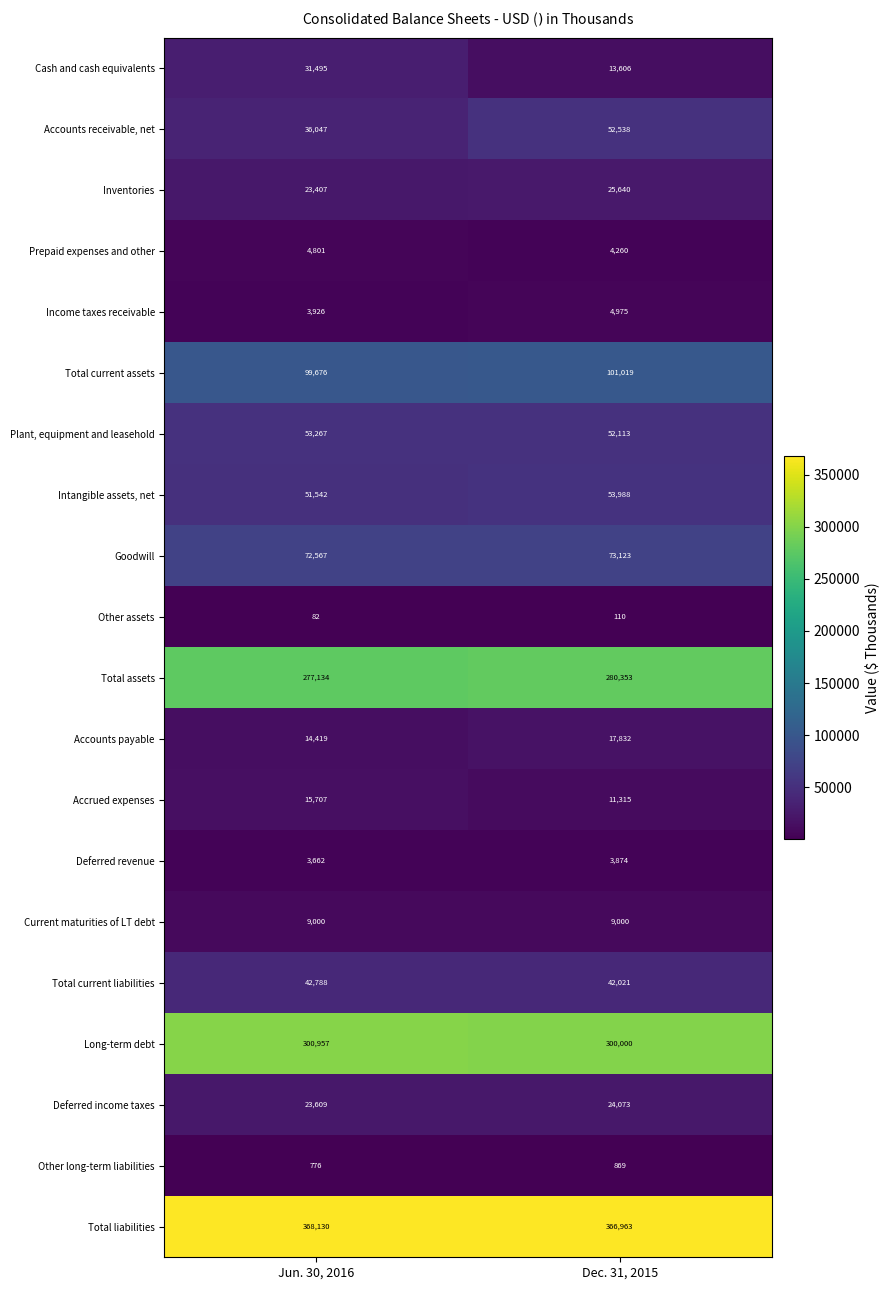

The value of Total liabilities at Jun. 30, 2016 is 368130. True or false?

True